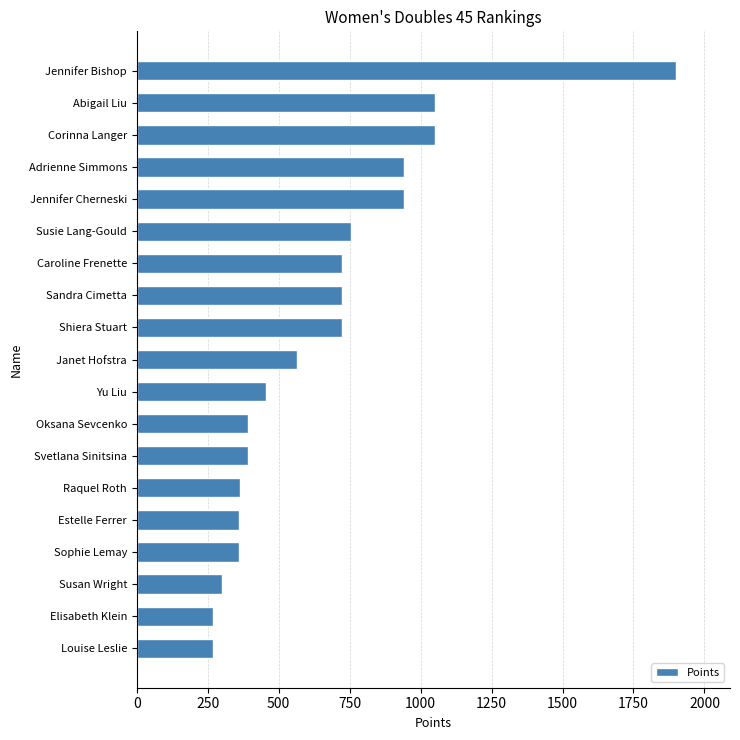

At which category does the chart reach its peak across all series?

Jennifer Bishop